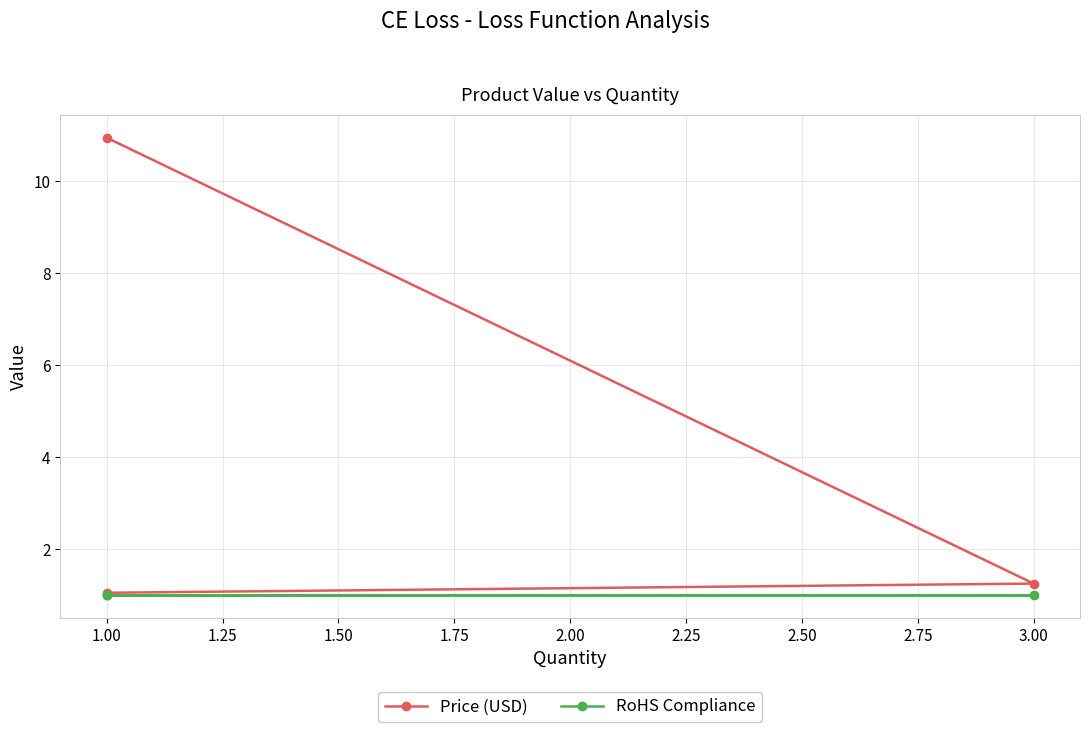

Between 0.75 and 1.25, which series saw the biggest shift?

Price (USD)